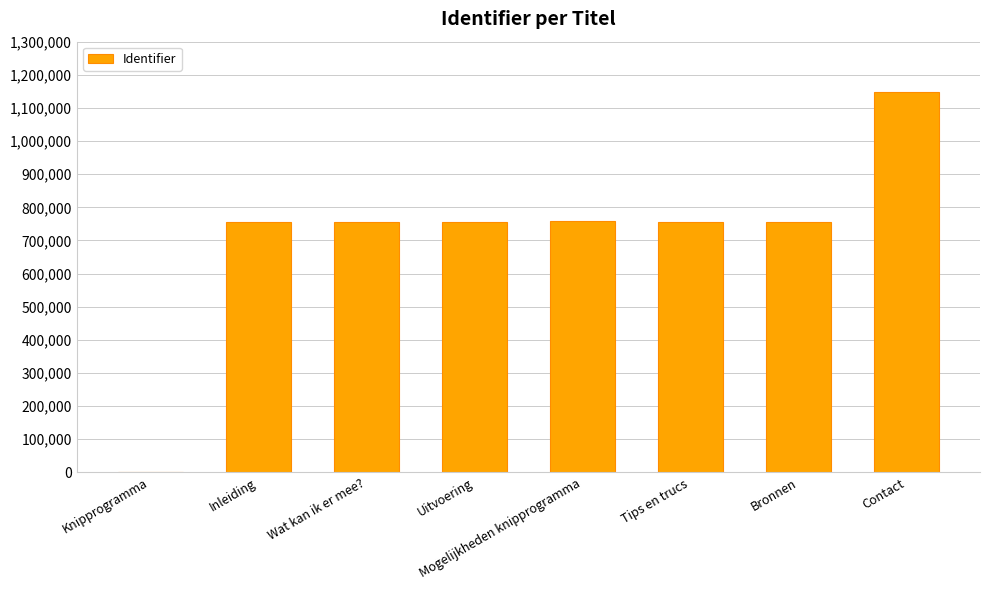

What is the difference between the values at Uitvoering and Wat kan ik er mee??

1